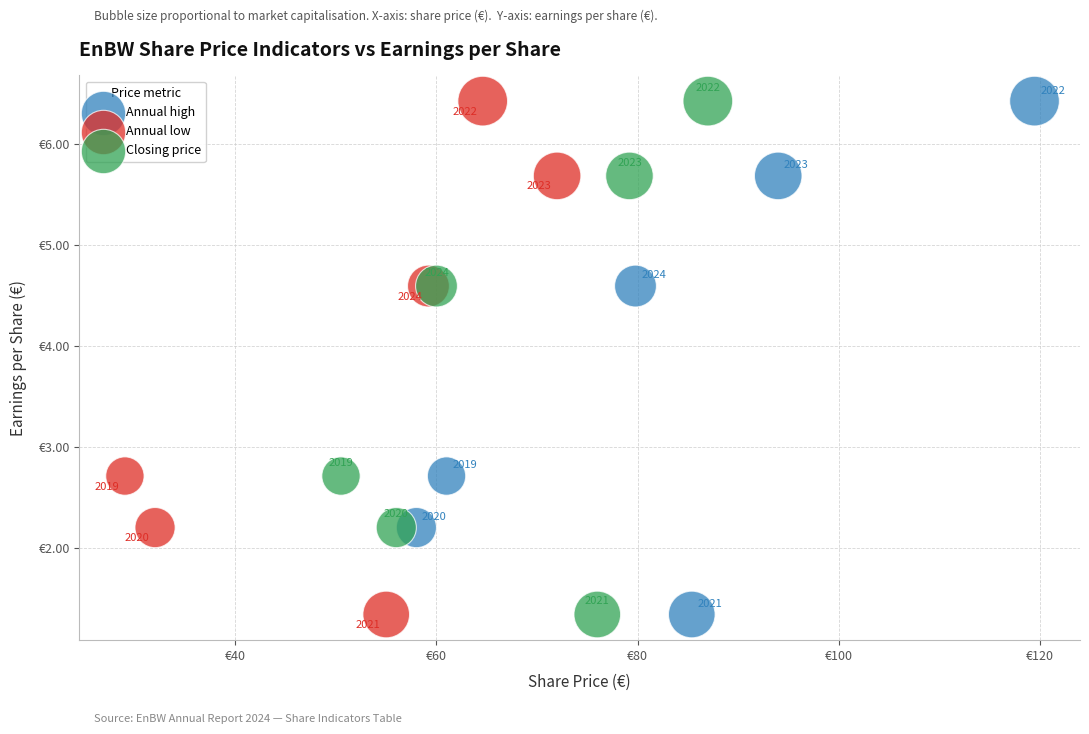

What are all the series names shown in the legend?

Annual high, Annual low, Closing price